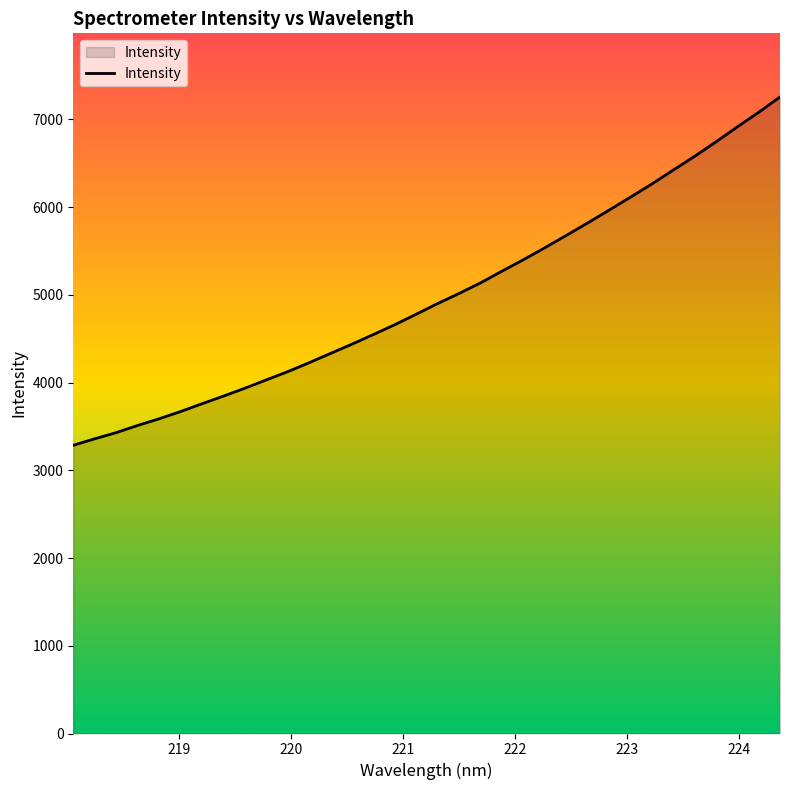

What is the smallest value displayed?

3284.9